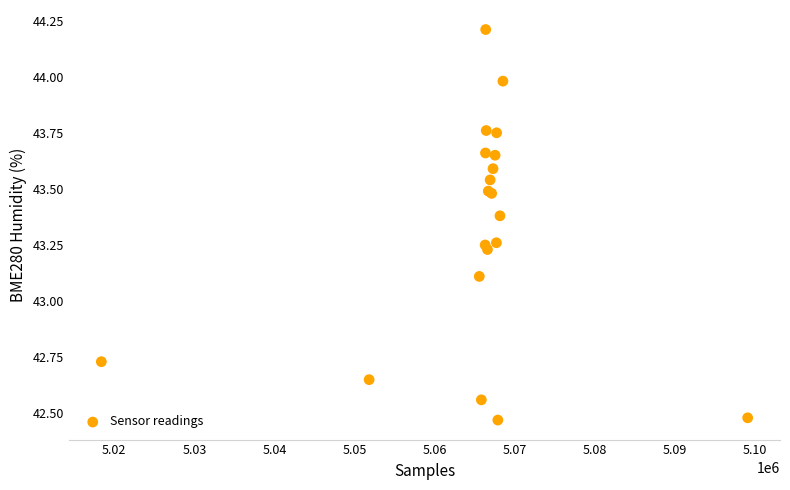

What Y value in the scatter plot is closest to 43?

43.1